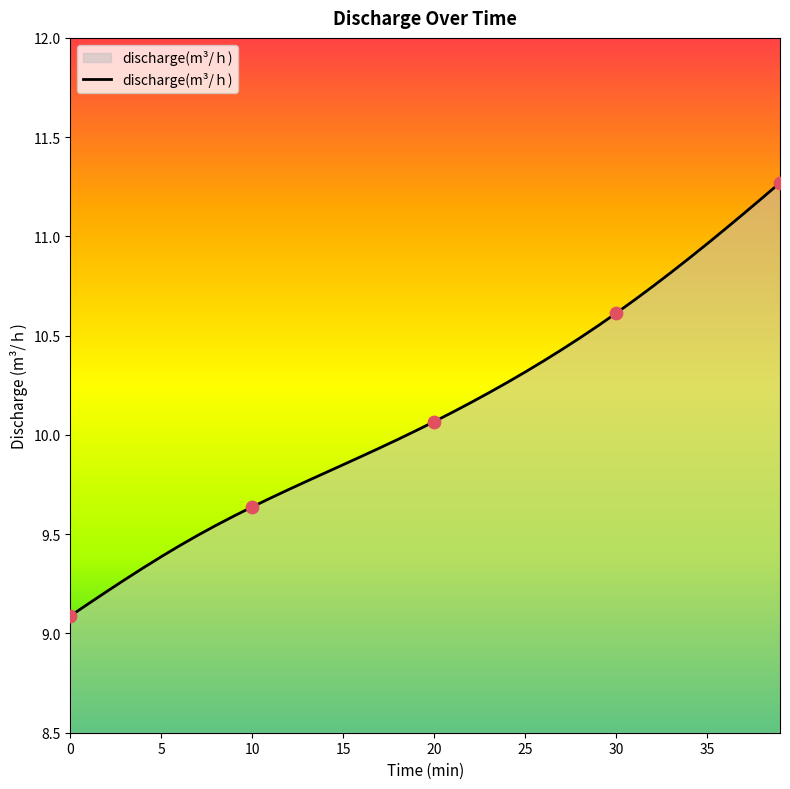

What is the difference between the maximum and minimum values?

2.2